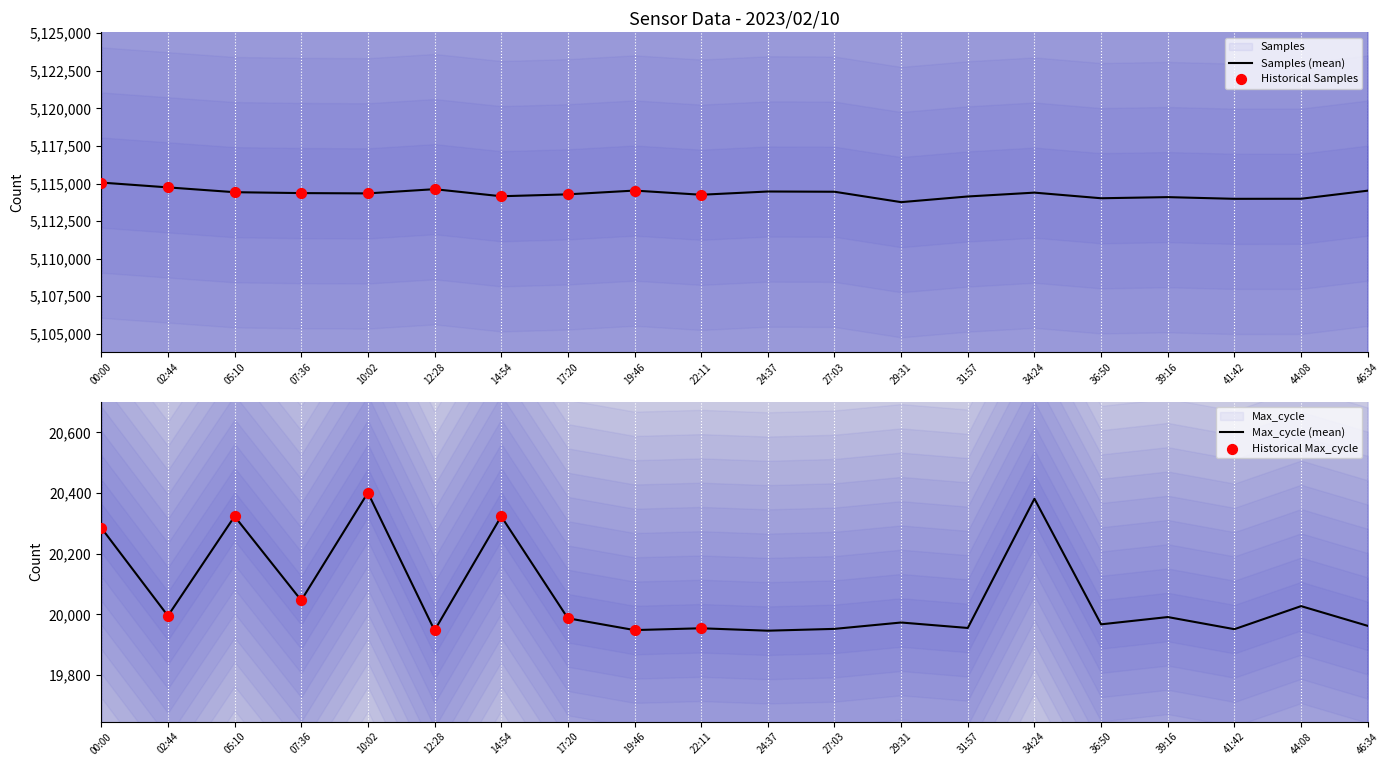

What are all the series names shown in the legend?

Samples, Max_cycle